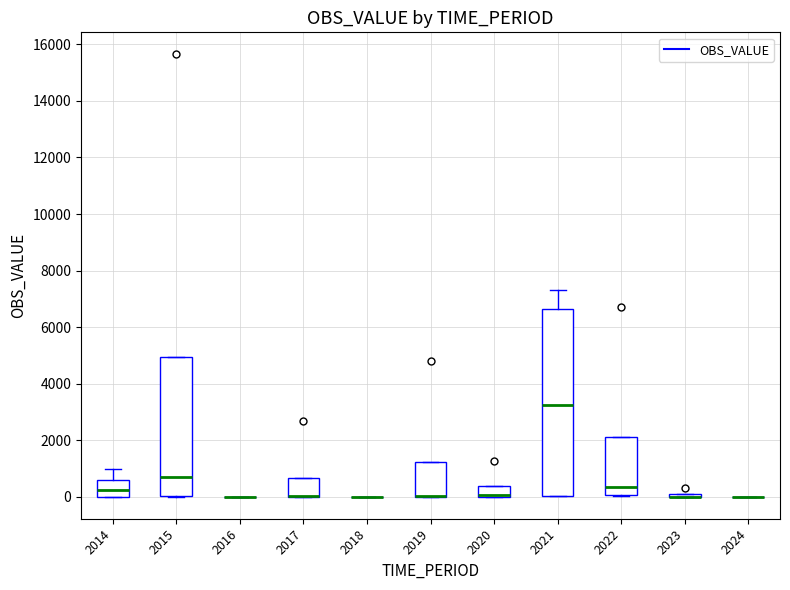

Reading left to right, transcribe this box plot: for each box, give where its median line is, the range the box spans, and where its two whiskers end, as read against the y-axis. The values are not printed on the chart, so give them approximately, as read against the axis.

2014: median 200, box 0 to 600, whiskers 0 to 1000
2015: median 600, box 0 to 5000, whiskers 0 to 5000
2016: box collapsed to a line at 0, whiskers 0 to 0
2017: median 0 (drawn on the box's lower edge), box 0 to 600, whiskers 0 to 600
2018: box collapsed to a line at 0, whiskers 0 to 0
2019: median 0 (drawn on the box's lower edge), box 0 to 1200, whiskers 0 to 1200
2020: median 0 (drawn on the box's lower edge), box 0 to 400, whiskers 0 to 400
2021: median 3200, box 0 to 6600, whiskers 0 to 7400
2022: median 400, box 0 to 2200, whiskers 0 to 2200
2023: box collapsed to a line at 0, whiskers 0 to 0
2024: box collapsed to a line at 0, whiskers 0 to 0